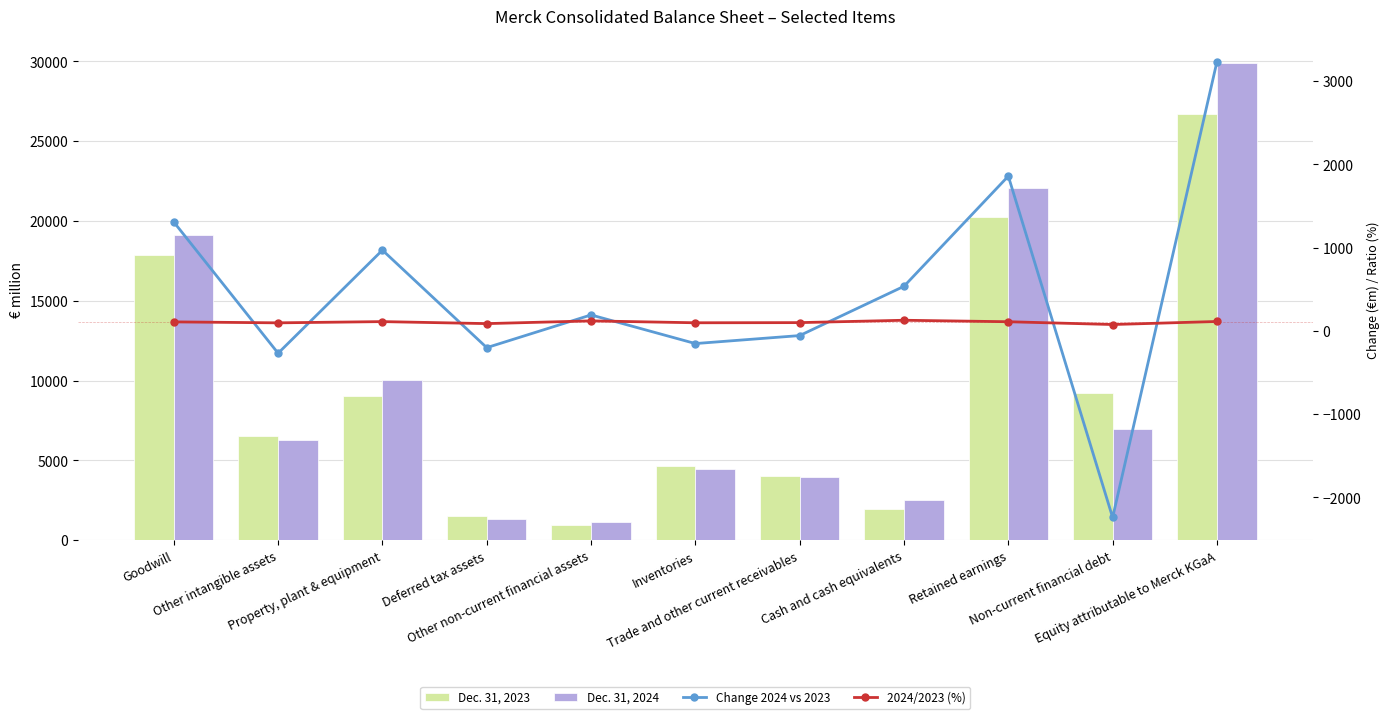

At which category is the sum across all series the highest?

Equity attributable to Merck KGaA